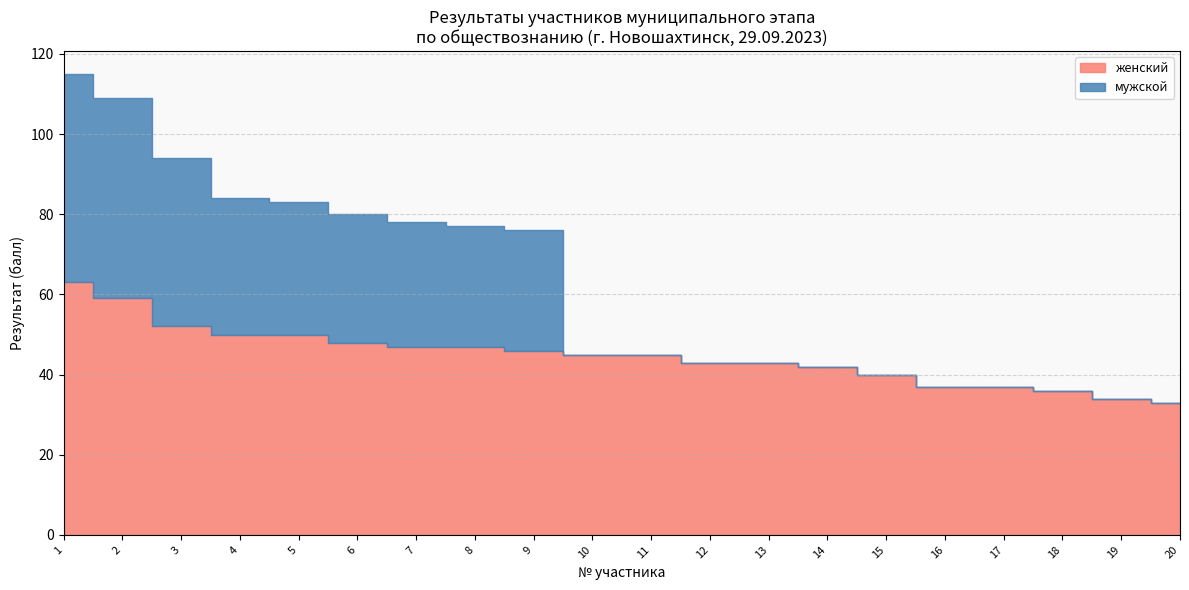

True or false: мужской and женский cross at least once.

False